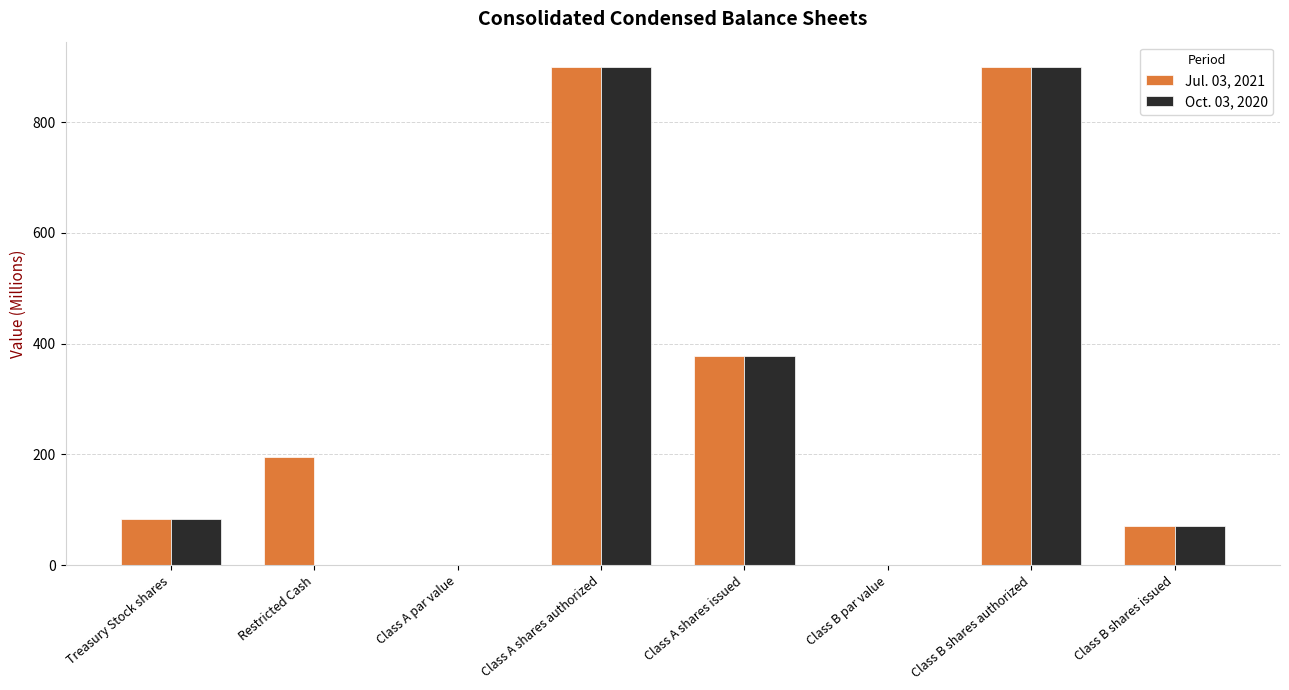

What is the sum of all Oct. 03, 2020 values?

2331.2